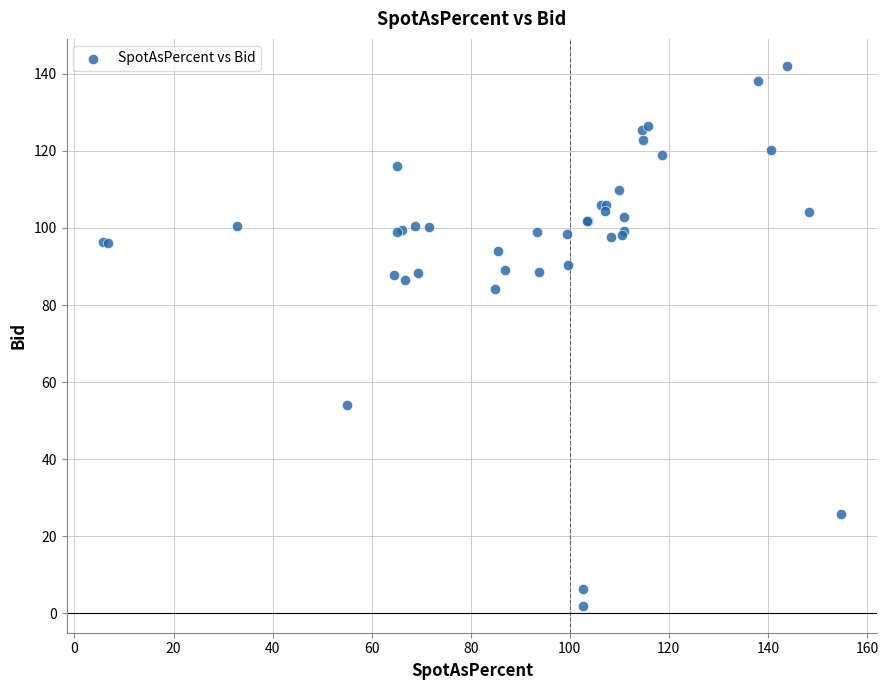

What Y value in the scatter plot is closest to 72?

84.1